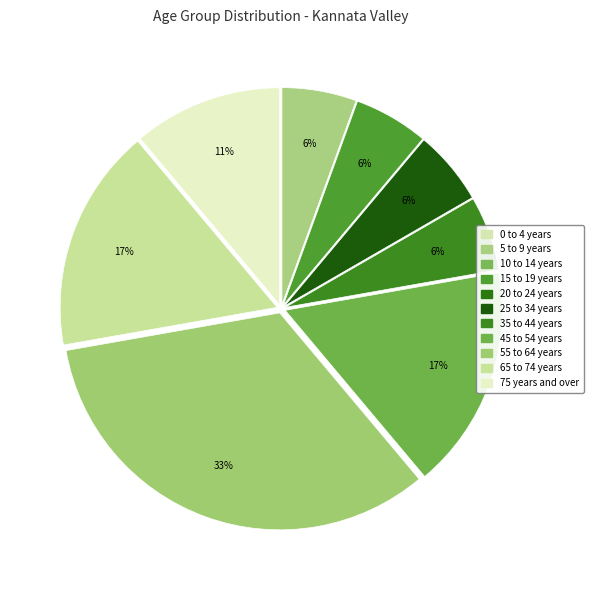

What percentage is the 35 to 44 years slice, to the nearest percent?

6%